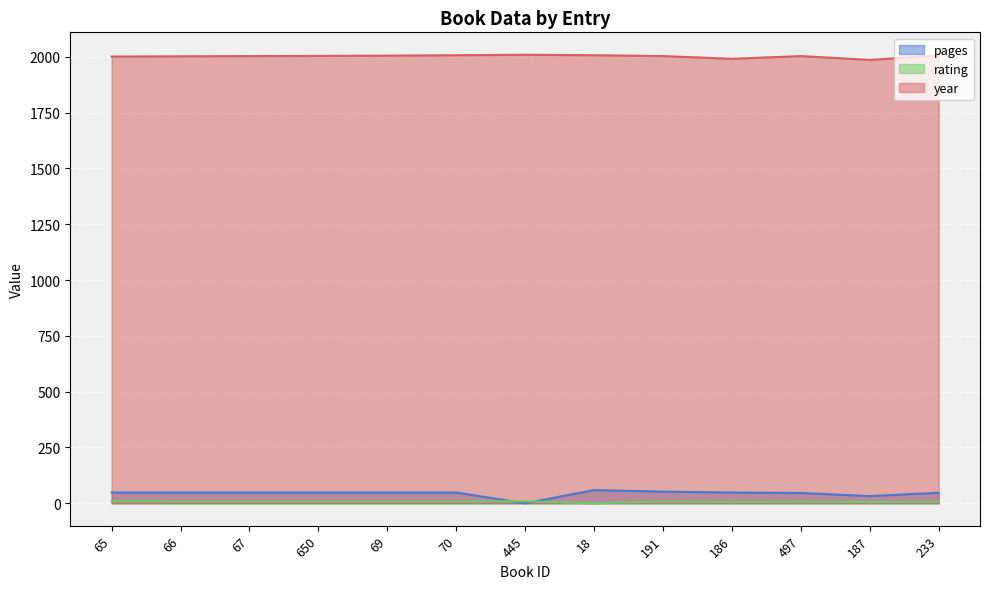

At 650, list the series in order from smallest to largest.

rating, pages, year